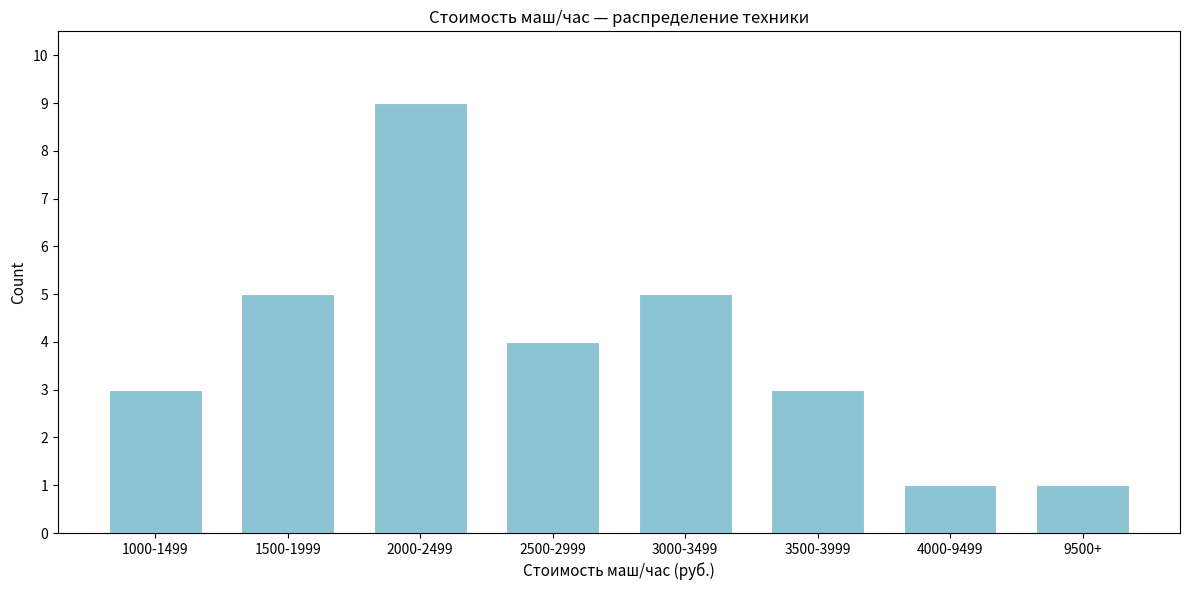

Reading left to right, list all the values displayed in this chart.

1000-1499=3	1500-1999=5	2000-2499=9	2500-2999=4	3000-3499=5	3500-3999=3	4000-9499=1	9500+=1